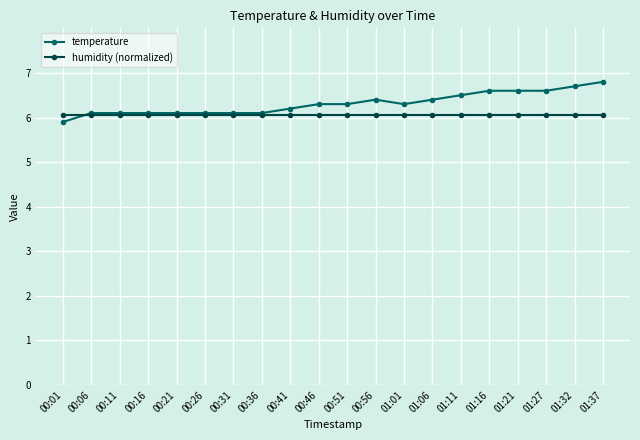

How many categories are shown in the chart?

20